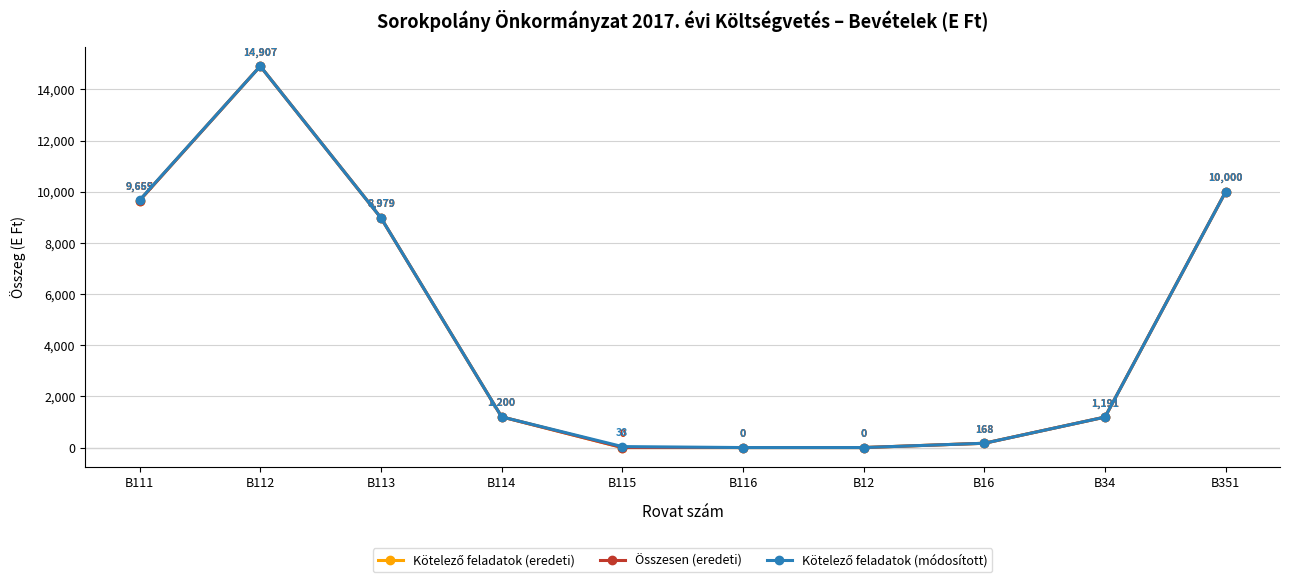

Which series changed the most between B111 and B16?

Kötelező feladatok (módosított)